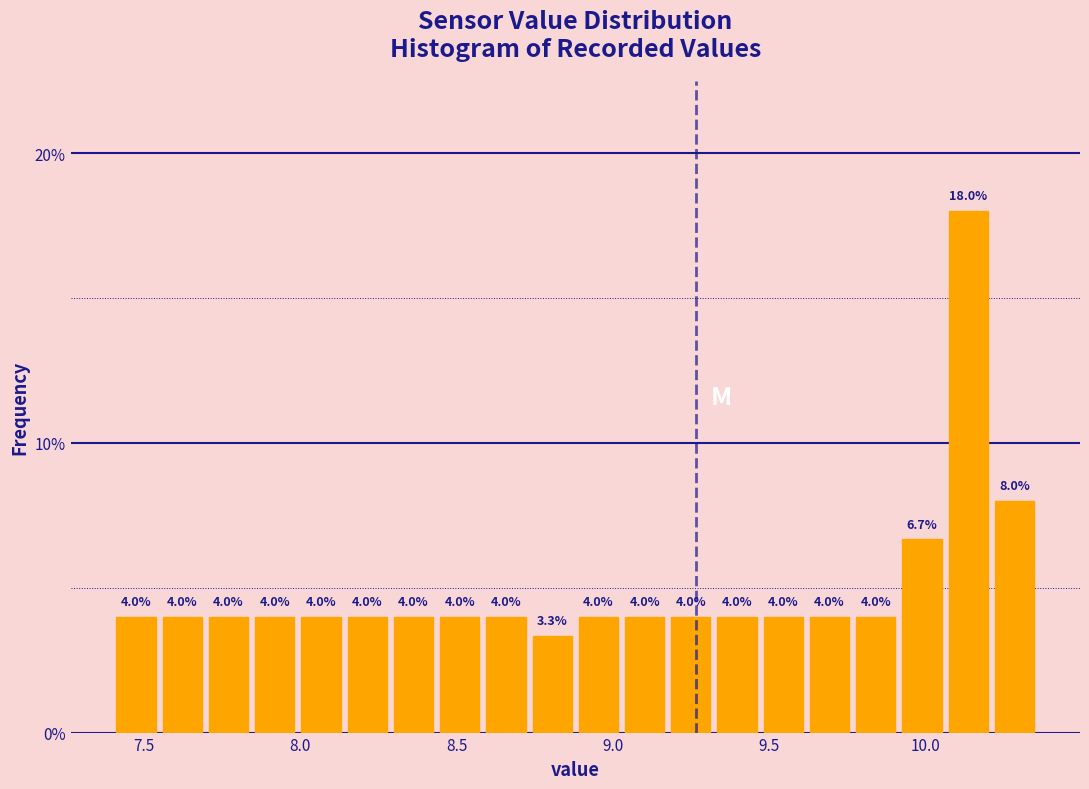

Around what value on the x-axis is the tallest bar? Give the approximate position of its centre, as read against the axis.

10.15